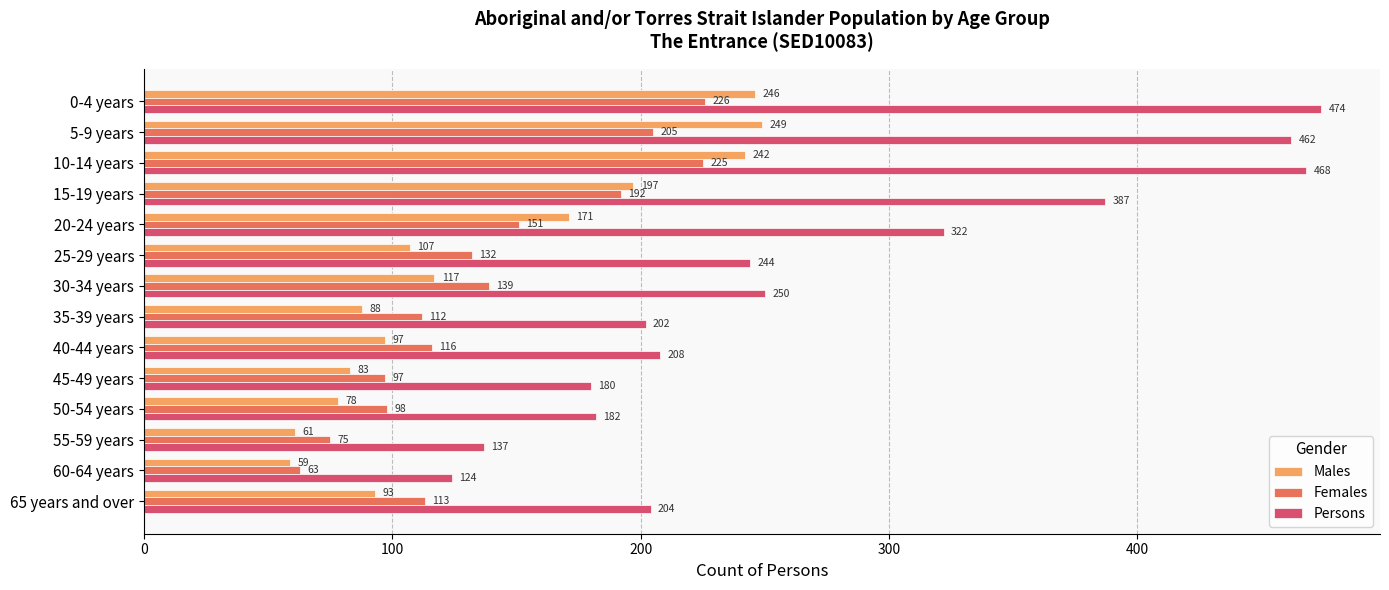

Which series has the widest spread of values?

Persons